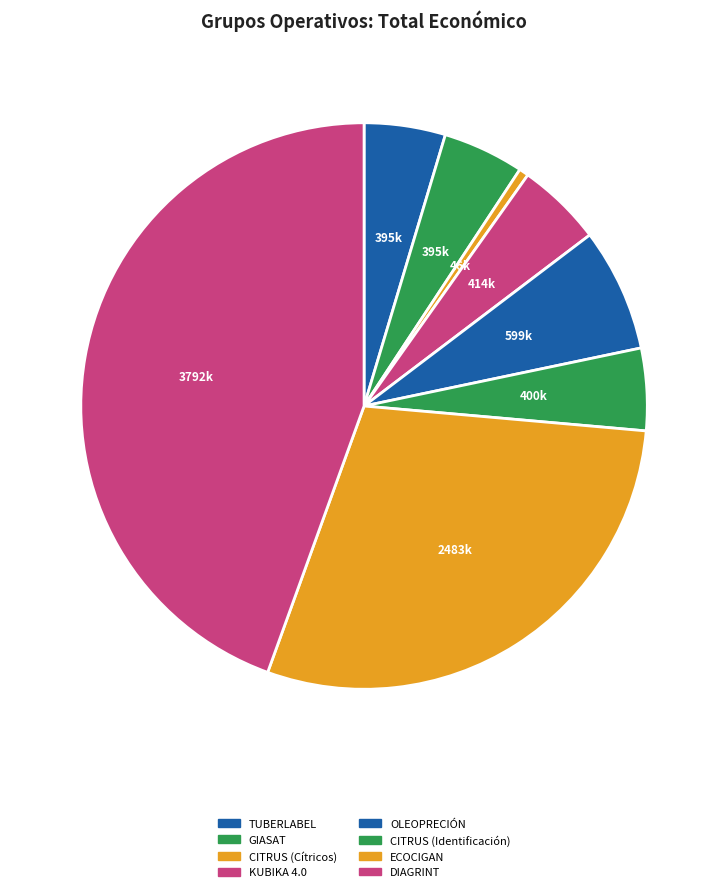

What is the smallest slice in the pie chart?

CITRUS (Cítricos)